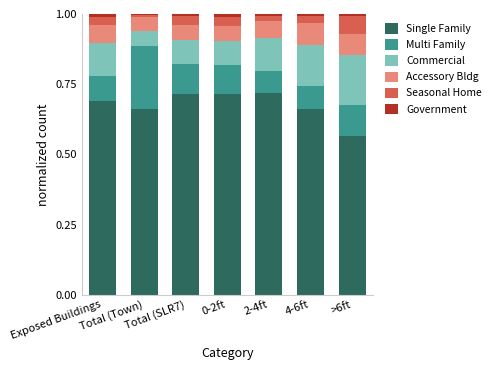

List the labels in order of Single Family value, smallest first.

>6ft, Total (Town), 4-6ft, Exposed Buildings, Total (SLR7), 0-2ft, 2-4ft